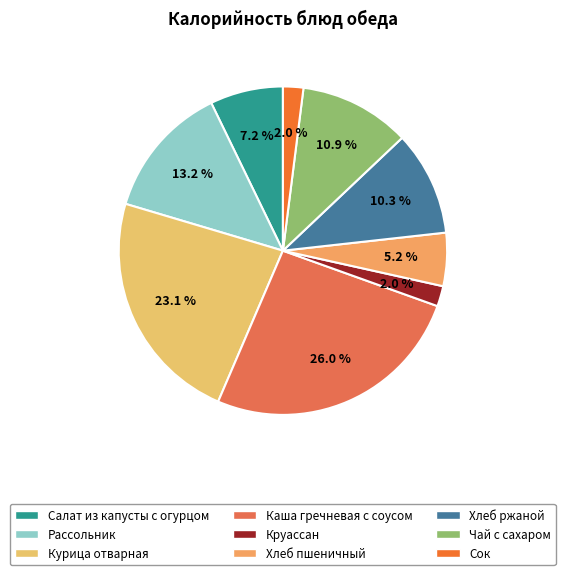

True or false: Салат из капусты с огурцом accounts for 7% of the total.

True